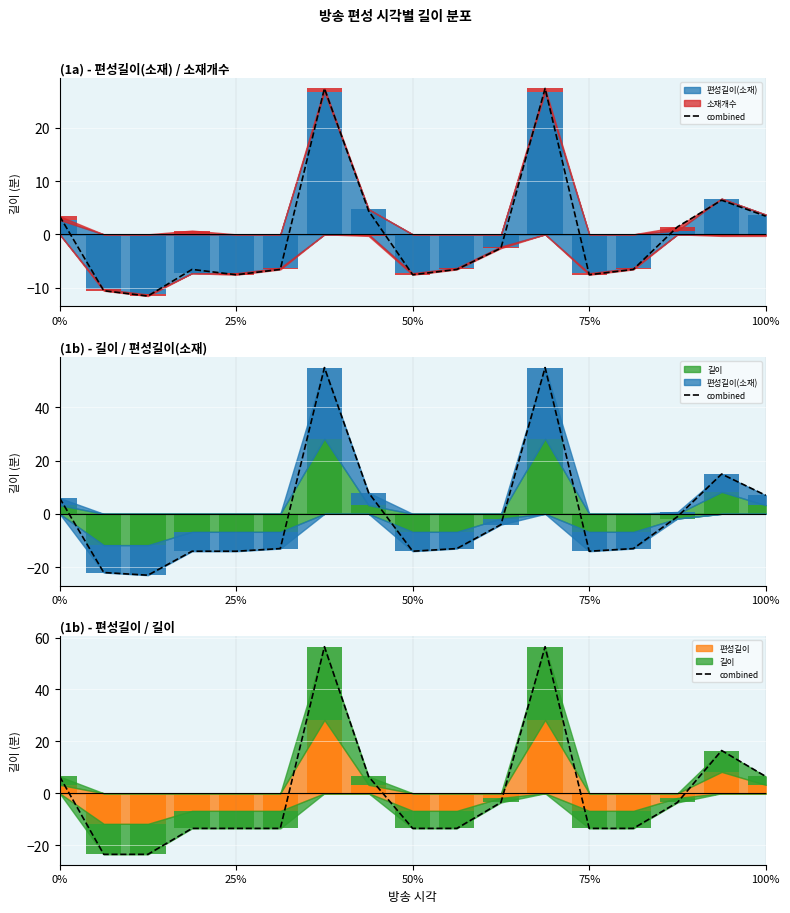

What is the maximum value shown in the chart?

56.5